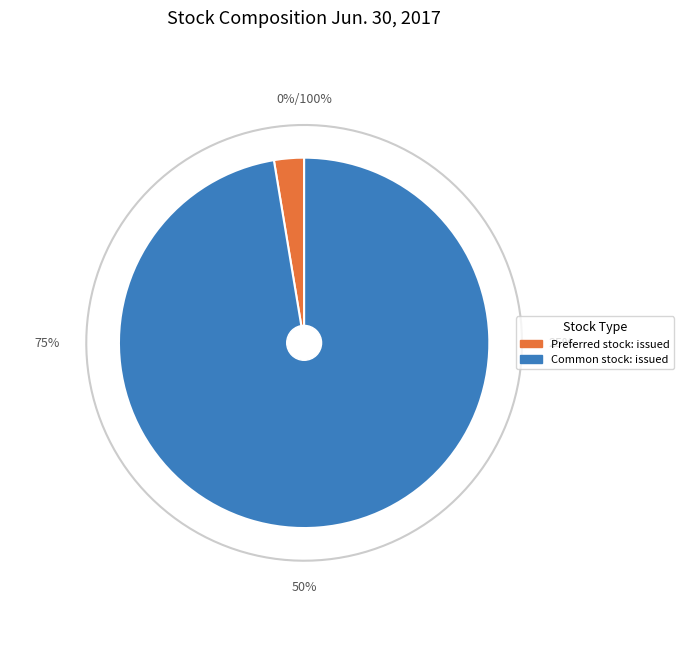

To the nearest percent, what percentage of the pie is Common stock: issued?

97%